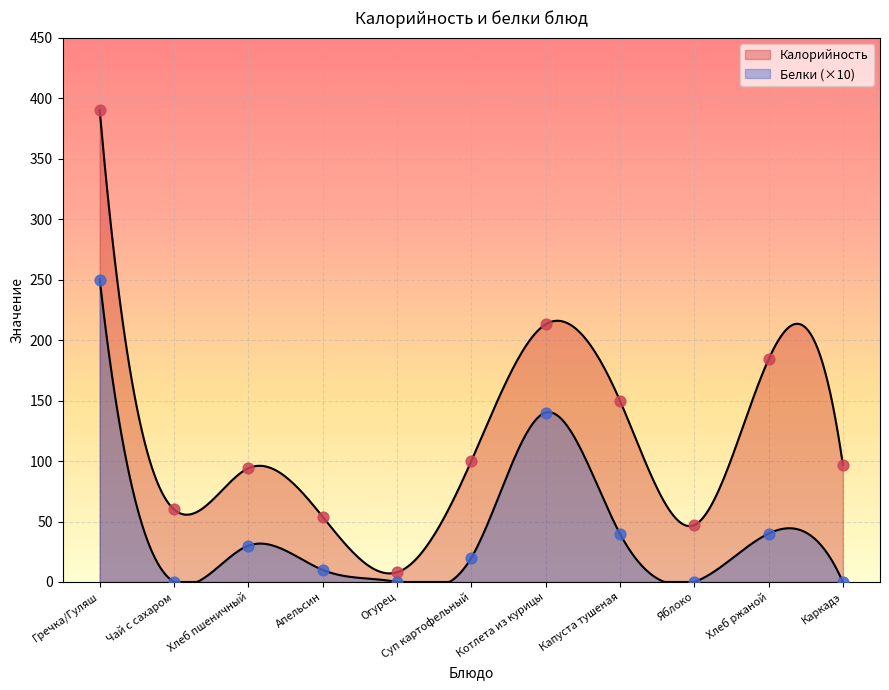

Which series has the largest Y range (max minus min)?

Калорийность